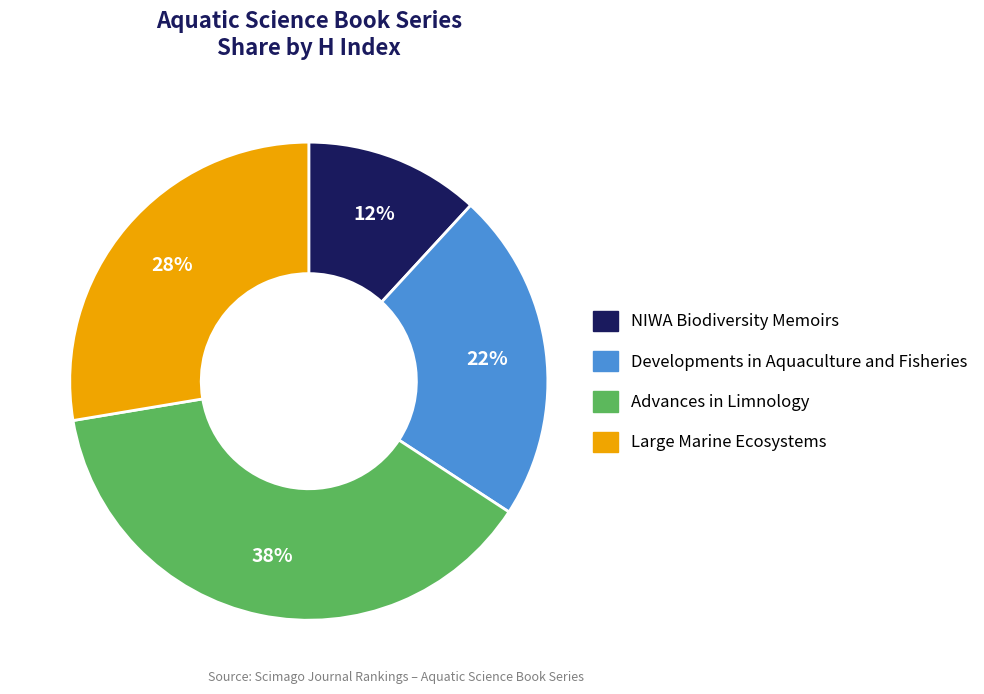

How many slices are in this pie chart?

4